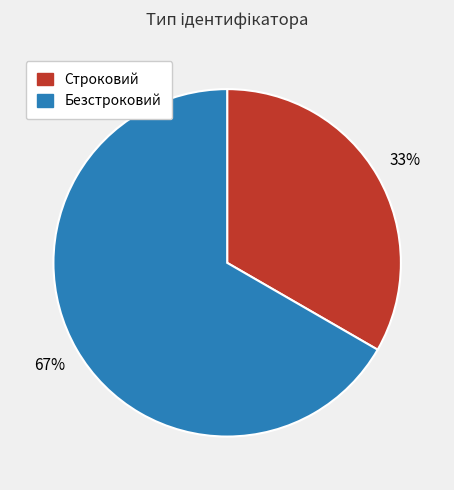

Which slice is the smallest?

Строковий